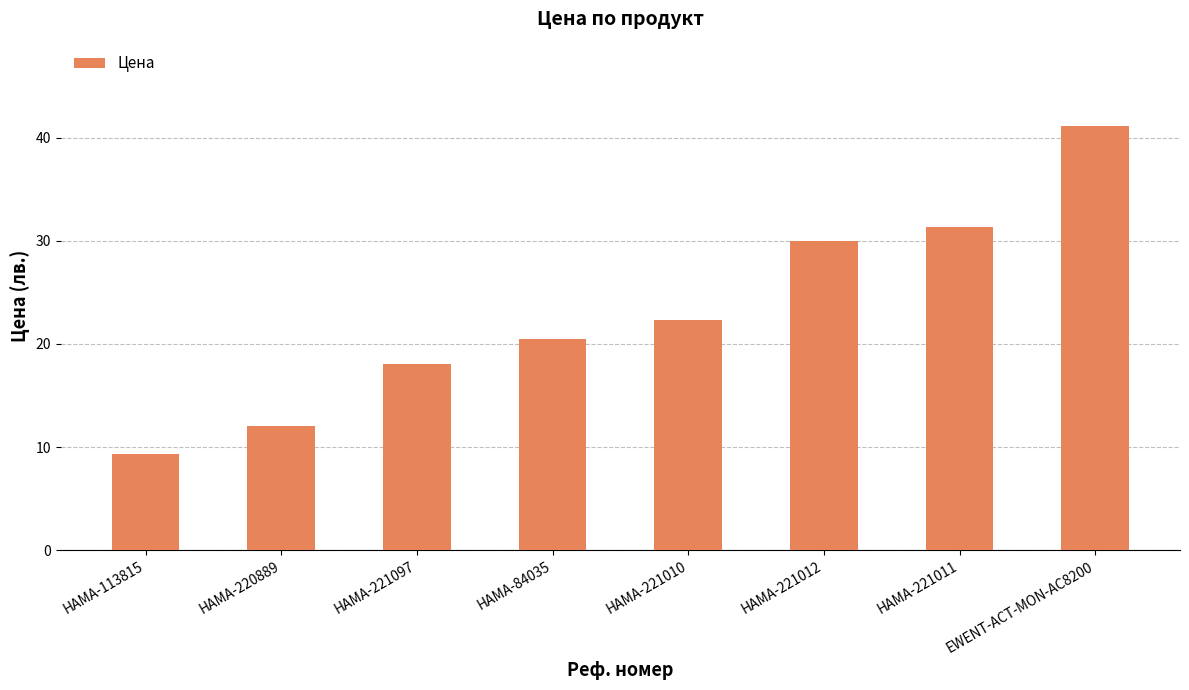

Which has a higher value, HAMA-84035 or HAMA-113815?

HAMA-84035